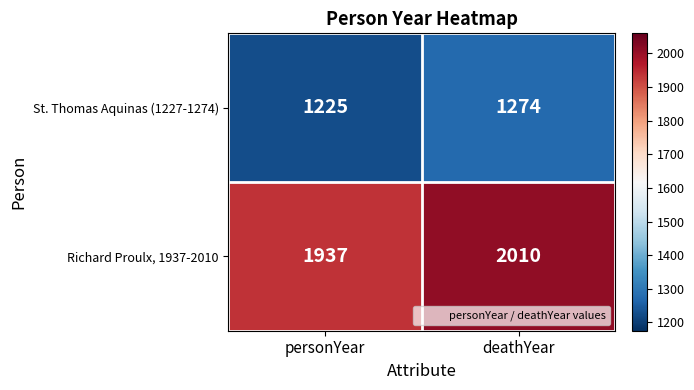

How many distinct data groups are displayed?

2